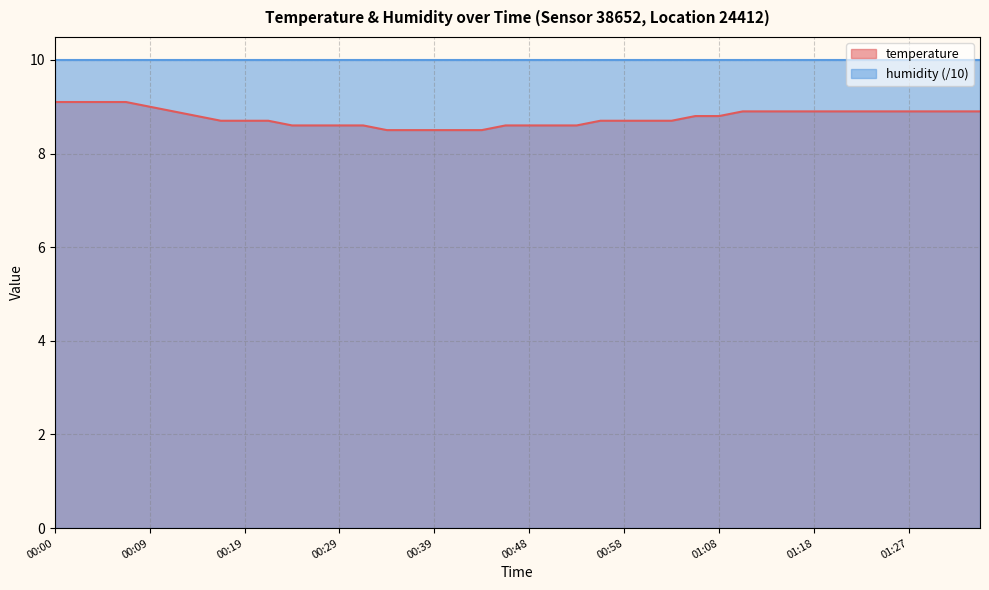

What position from the left is 01:15?

32